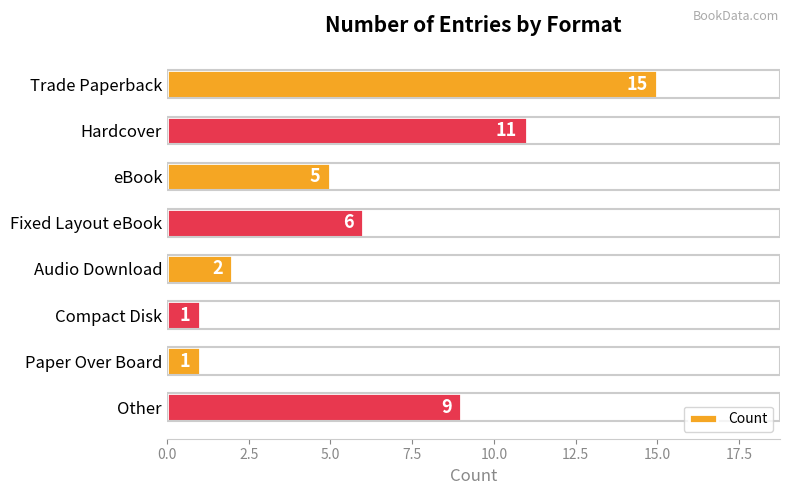

At which category does the chart reach its peak across all series?

Trade Paperback